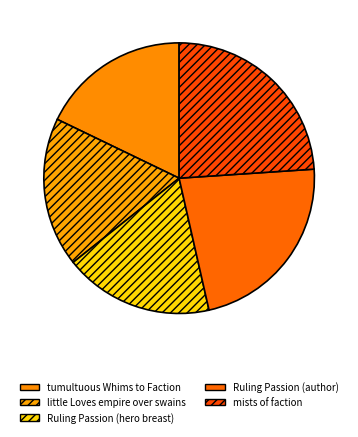

Count the number of slices in the pie.

5